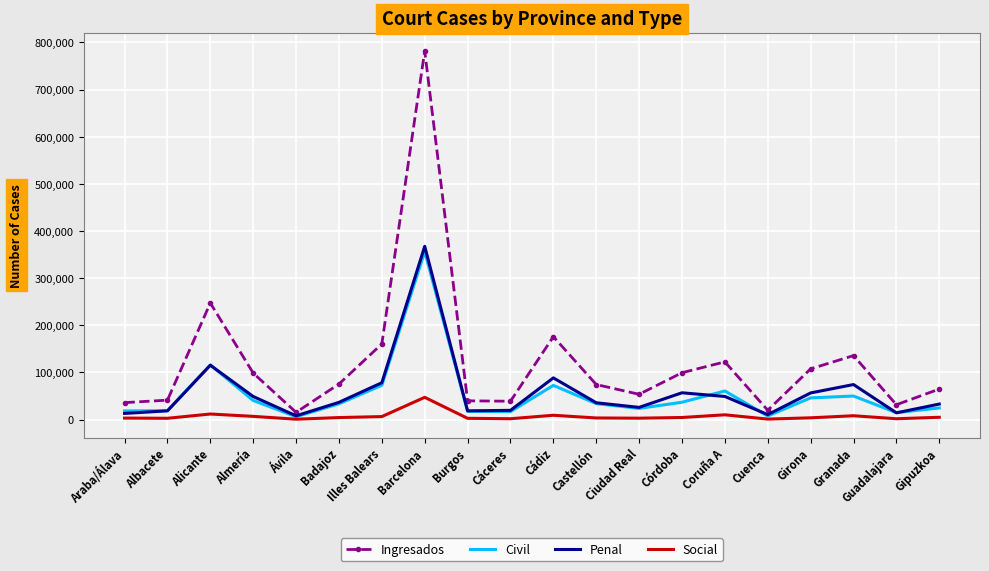

Which series changed the most between Alicante and Ávila?

Ingresados